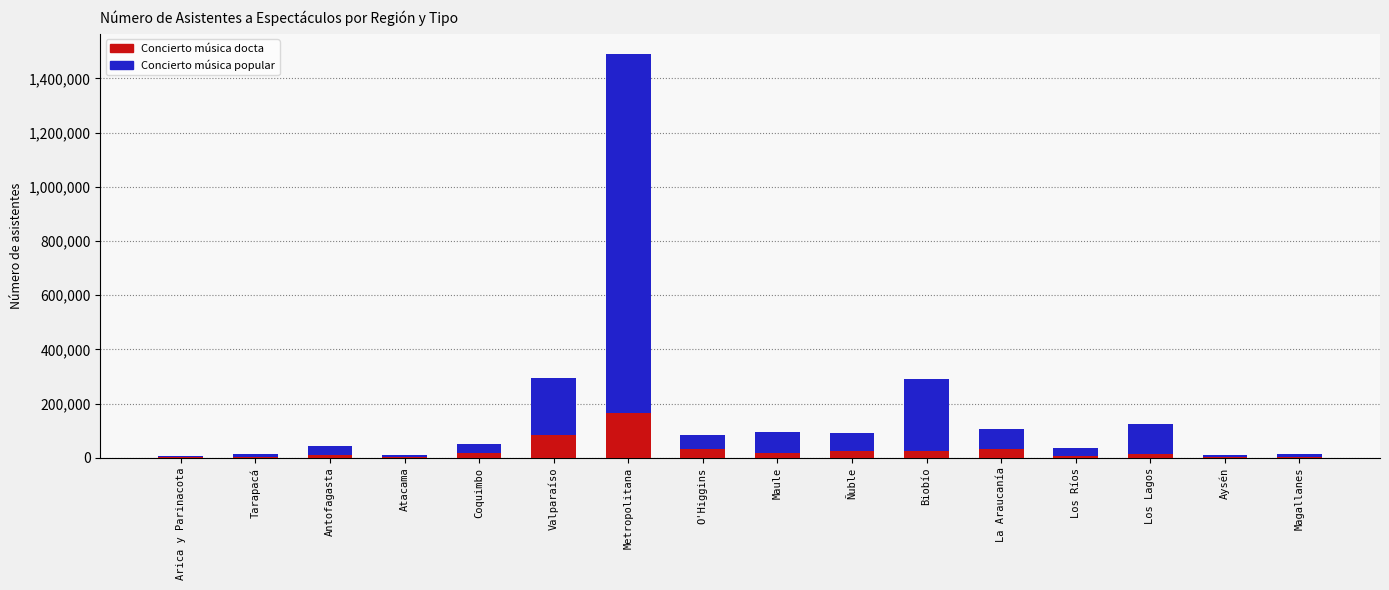

The Concierto música docta series shows 166116 at Metropolitana. True or false?

True